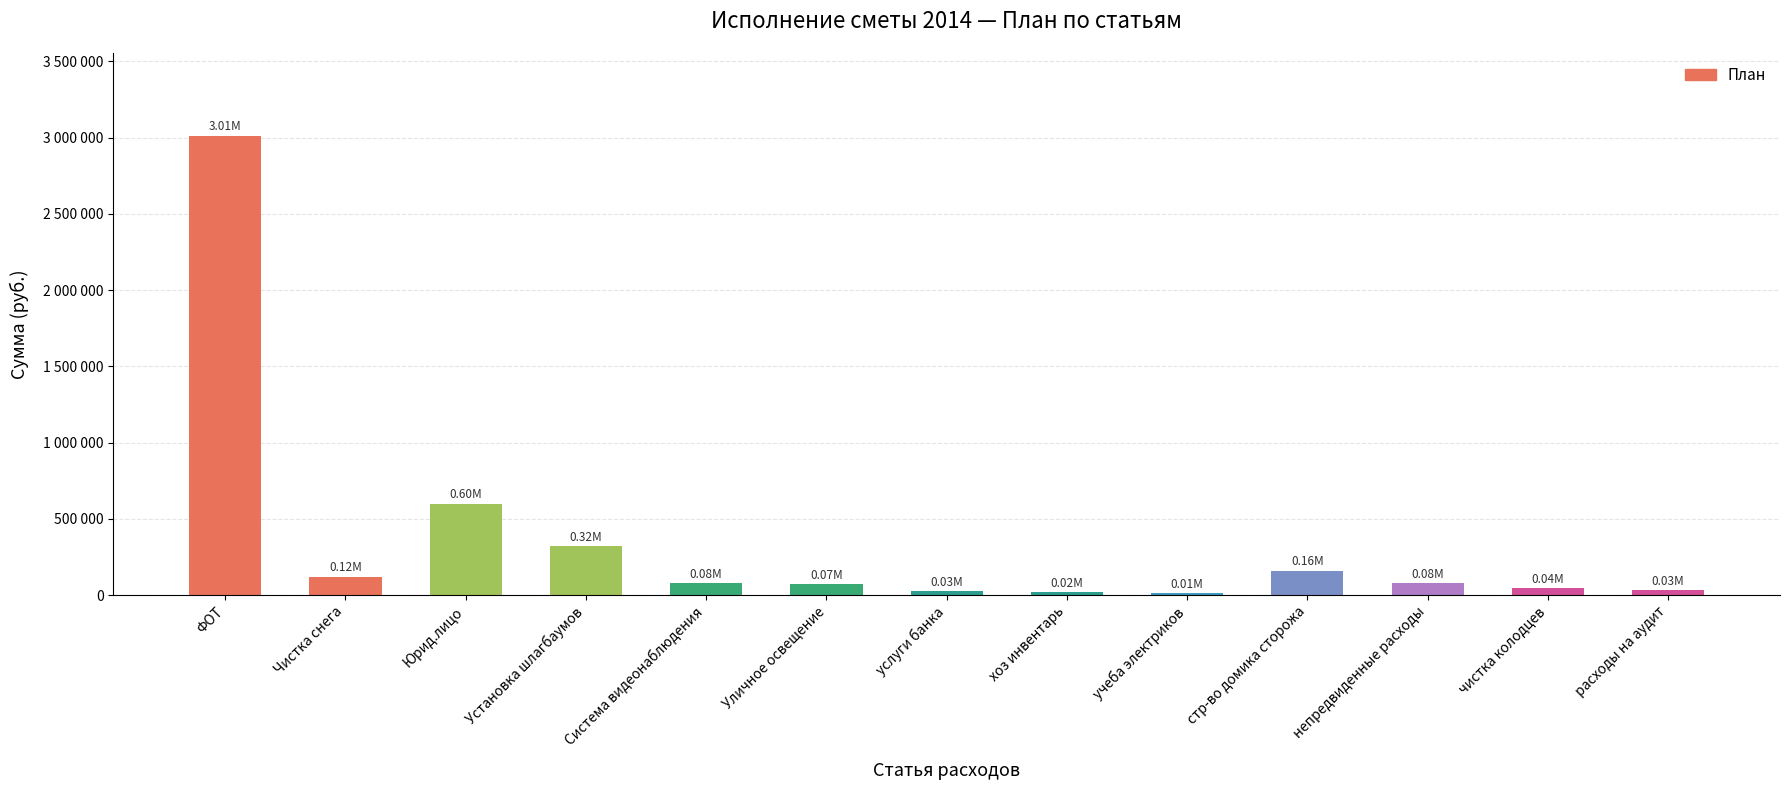

Which category has the lowest value across all series?

учеба электриков